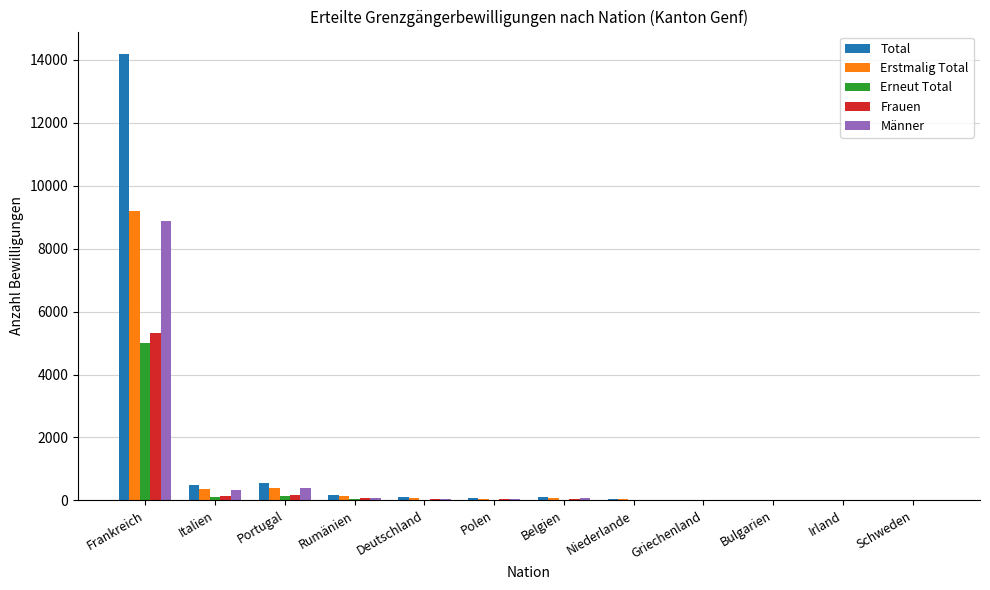

Is the value of Erstmalig Total at Griechenland greater than the value of Frauen at Frankreich?

No